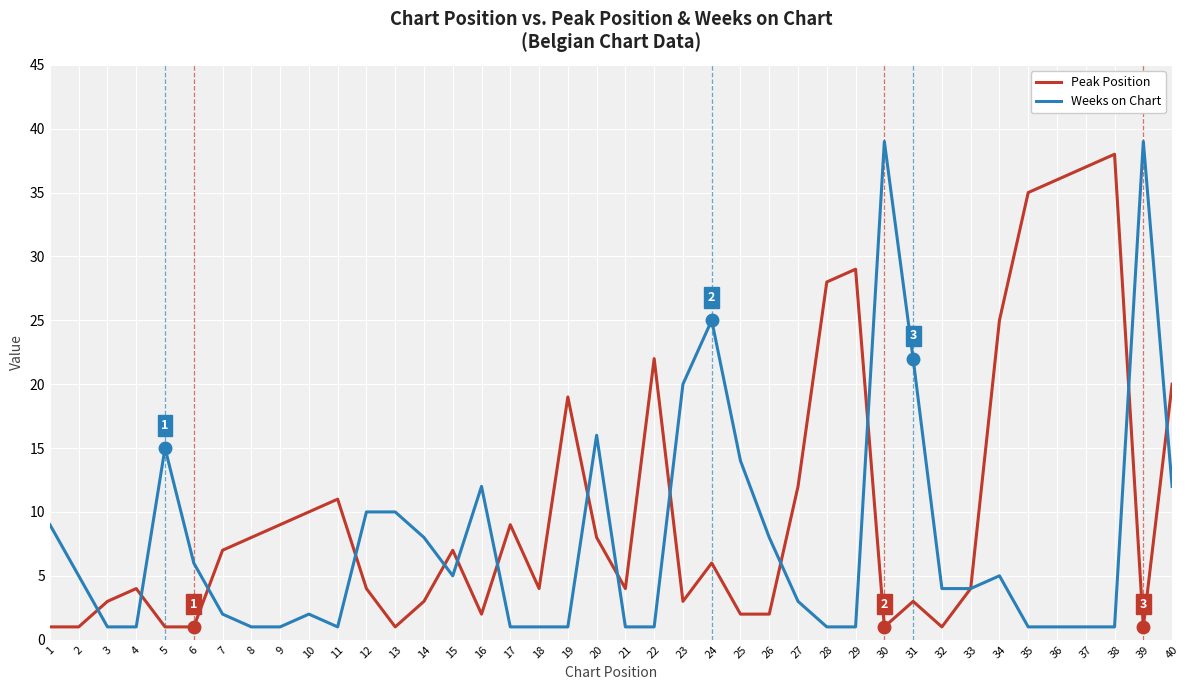

Is the value of Peak Position at 33 greater than the value of Weeks on Chart at 36?

Yes